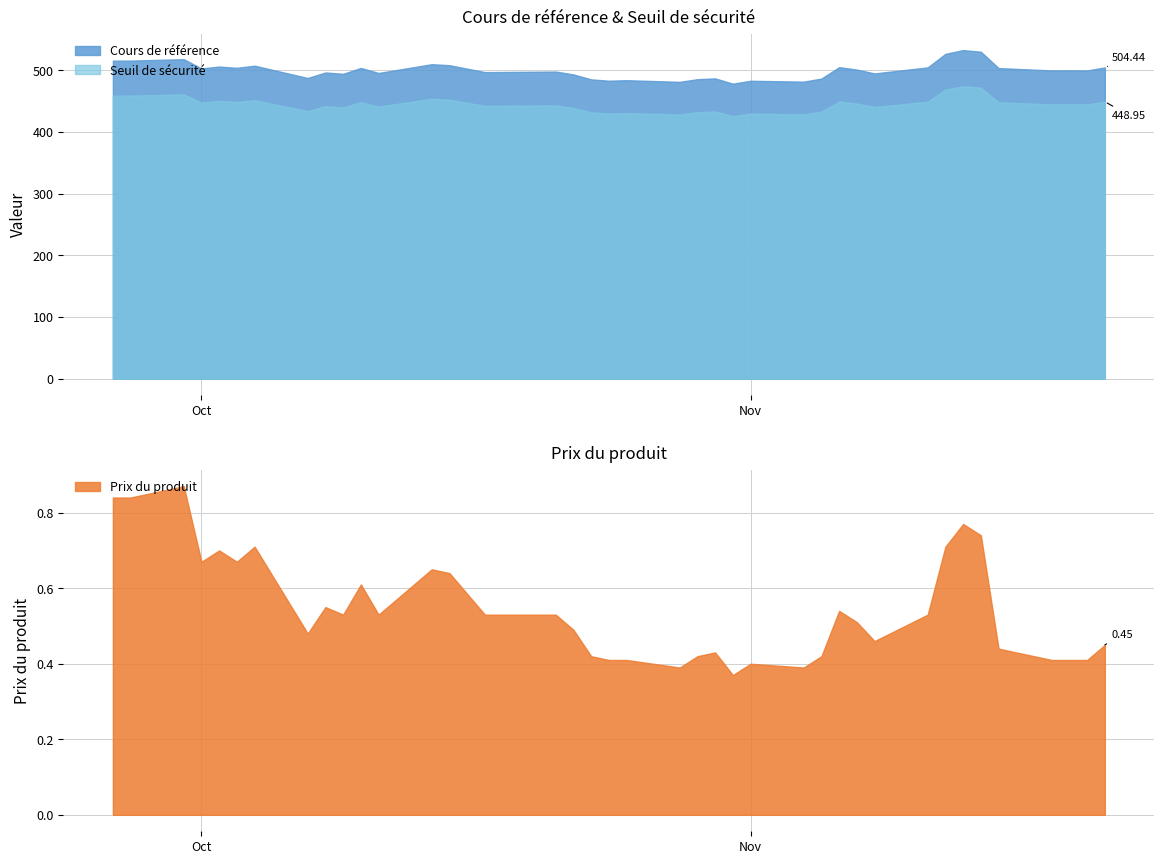

What is the difference between the highest and lowest values at 2024-11-19?

499.2